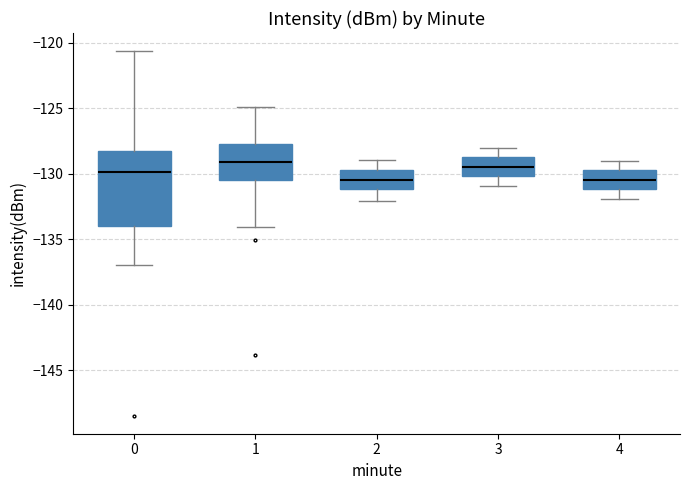

Reading left to right, read every box against the y-axis: the position of its median line, the range the box covers, and the ends of its whiskers. The values are not printed on the chart, so give them approximately, as read against the axis.

0: median -130.0, box -134.0 to -128.5, whiskers -137.0 to -120.5
1: median -129.0, box -130.5 to -127.5, whiskers -134.0 to -125.0
2: median -130.5, box -131.0 to -129.5, whiskers -132.0 to -129.0
3: median -129.5, box -130.0 to -128.5, whiskers -131.0 to -128.0
4: median -130.5, box -131.0 to -129.5, whiskers -132.0 to -129.0